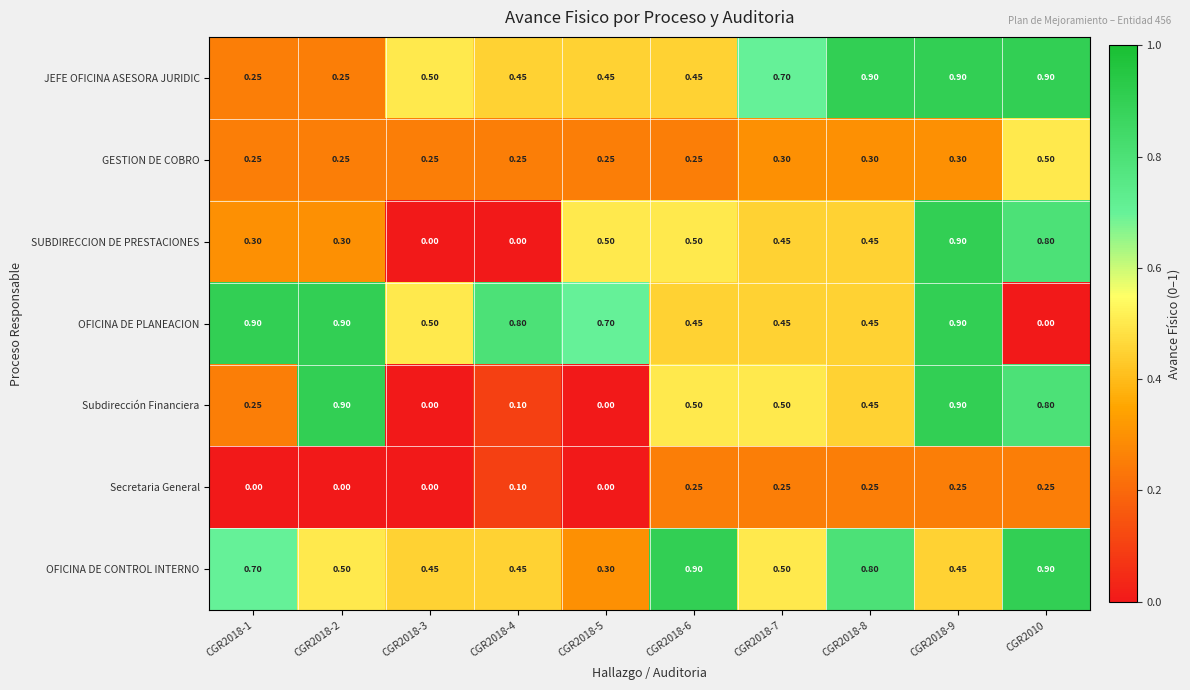

Between CGR2018-5 and CGR2010, which series saw the biggest shift?

Subdirección Financiera